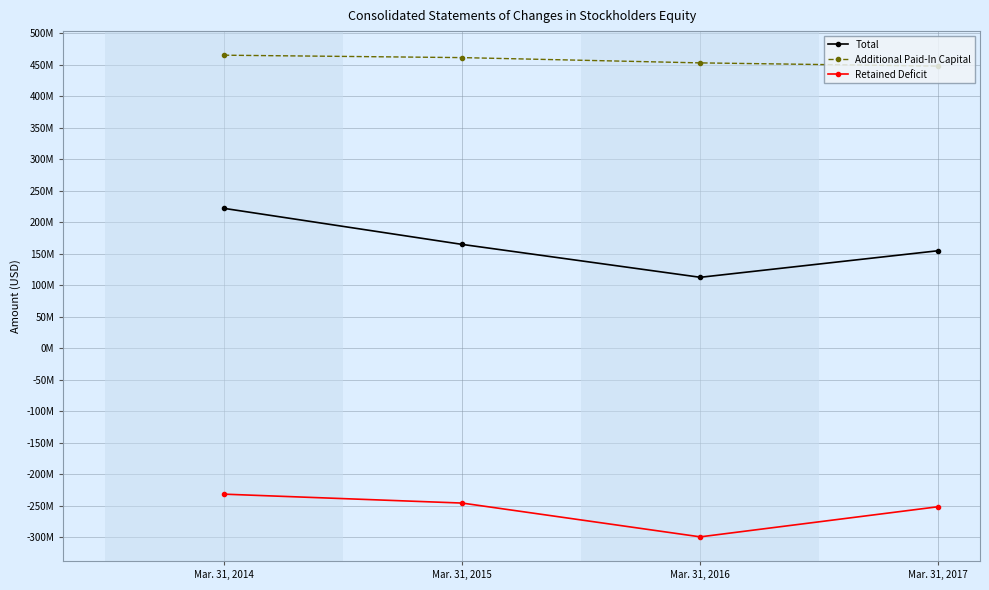

True or false: Retained Deficit has a value of -251651000 at Mar. 31, 2017.

True